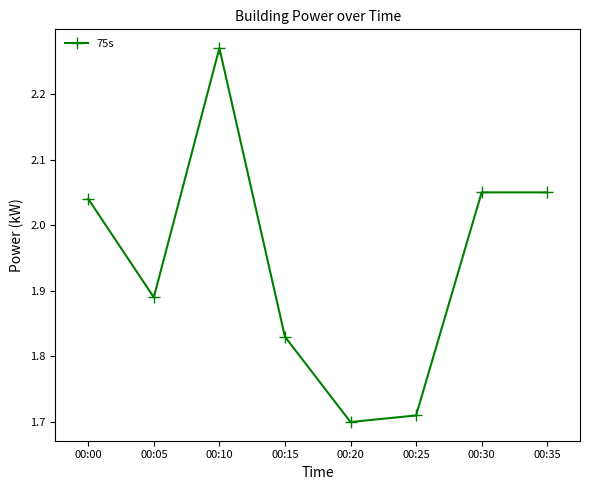

What is the sum of all values?

15.5